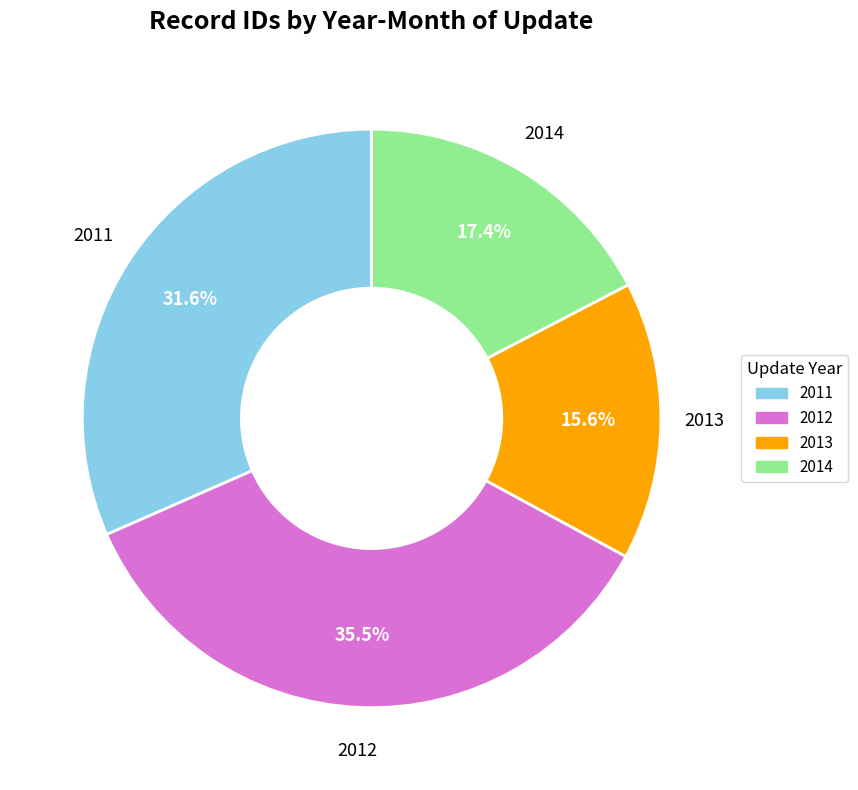

Is there a majority slice in this chart?

No